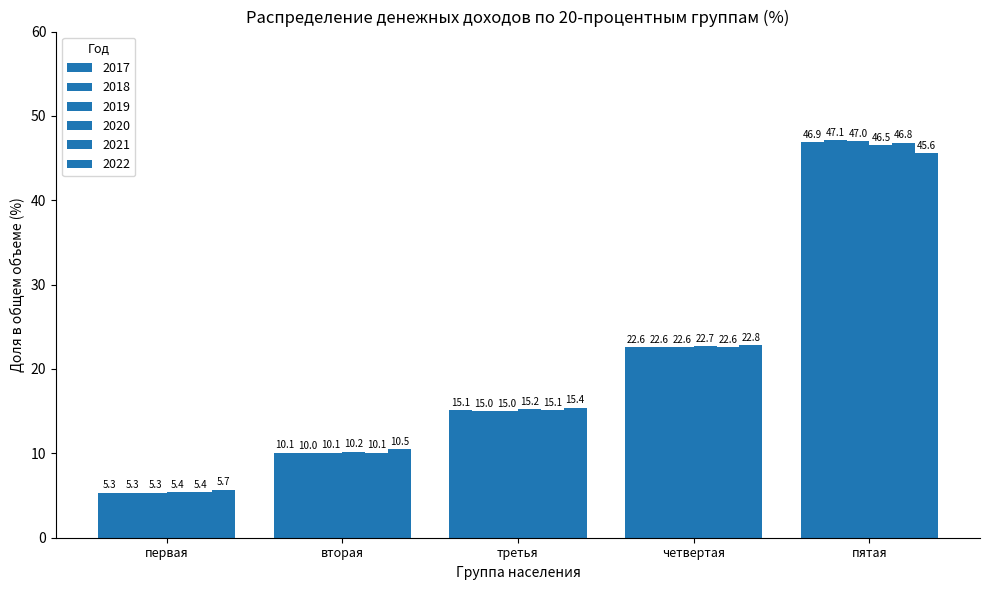

Is it true that 2017 equals 64.7 at пятая?

False